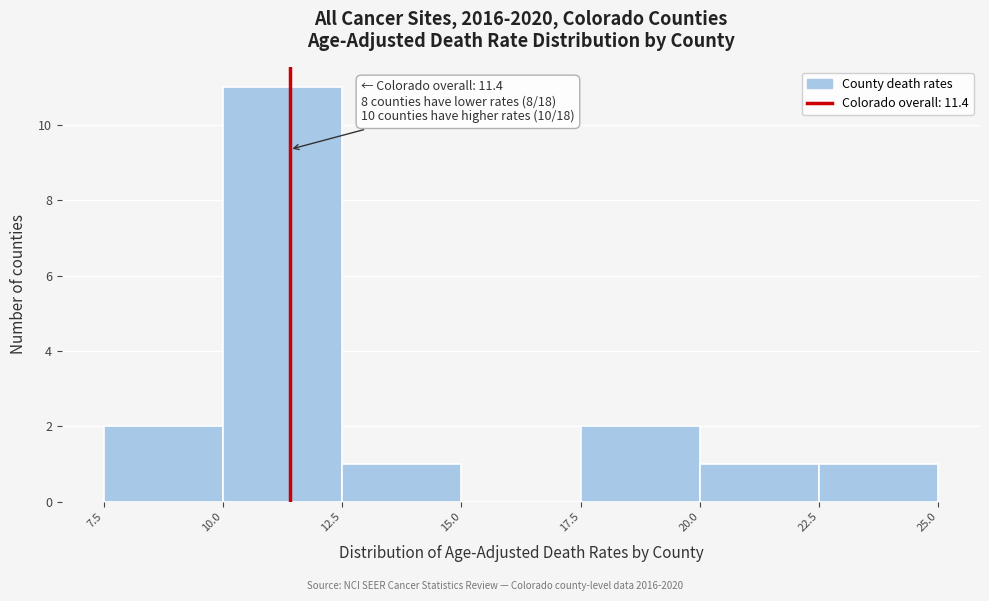

Which range on the x-axis has the tallest bar?

10.0 to 12.5